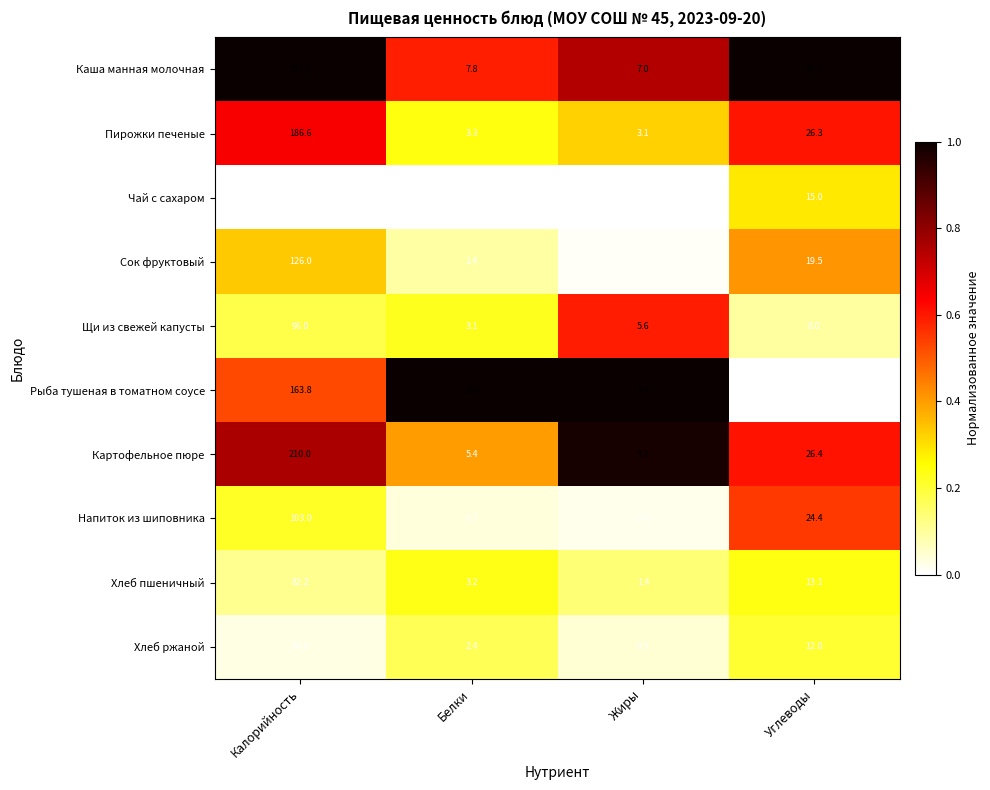

At how many categories does at least one series exceed 0?

4